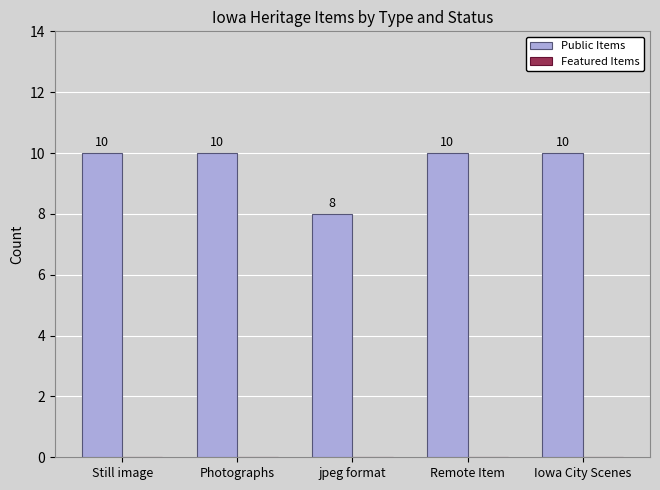

What is the label of the 3rd bar from the left?

jpeg format